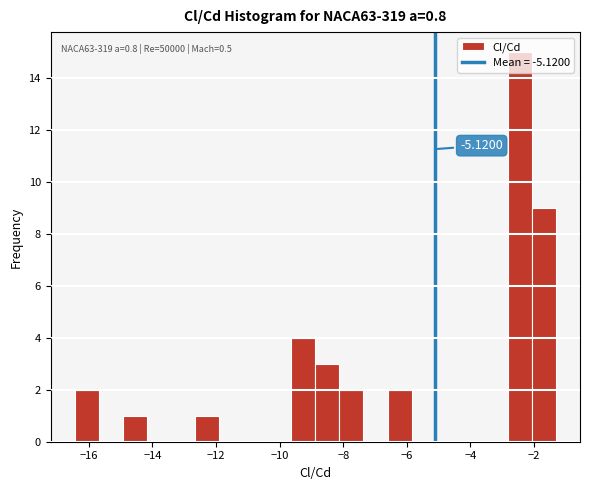

Around what value on the x-axis is the tallest bar? Give the approximate position of its centre, as read against the axis.

-2.4